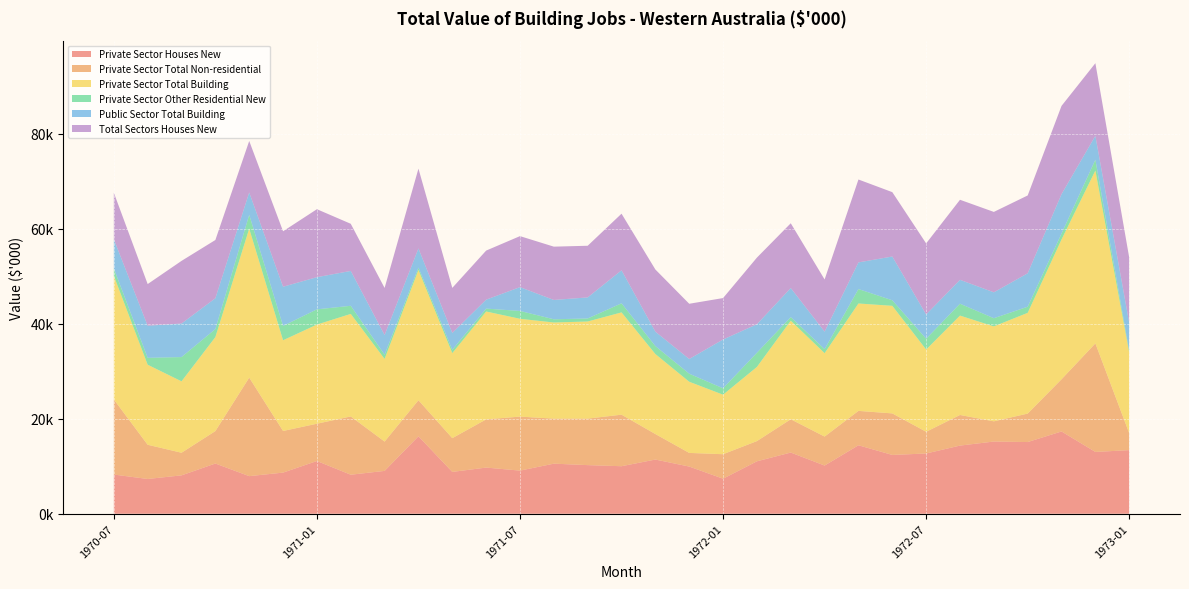

Reading left to right, extract all data points from this chart.

Private Sector Houses New: 1970-07=8247	1970-08=7318	1970-09=8078	1970-10=10568	1970-11=7913	1970-12=8658	1971-01=11097	1971-02=8214	1971-03=9018	1971-04=16299	1971-05=8804	1971-06=9716	1971-07=9078	1971-08=10540	1971-09=10232	1971-10=10002	1971-11=11406	1971-12=9931	1972-01=7374	1972-02=11034	1972-03=12879	1972-04=10144	1972-05=14409	1972-06=12377	1972-07=12679	1972-08=14345	1972-09=15196	1972-10=15087	1972-11=17316	1972-12=13007	1973-01=13386
Private Sector Total Non-residential: 1970-07=15804	1970-08=7198	1970-09=4759	1970-10=6829	1970-11=20732	1970-12=8760	1971-01=7847	1971-02=12260	1971-03=6168	1971-04=7589	1971-05=7103	1971-06=10141	1971-07=11366	1971-08=9473	1971-09=9787	1971-10=10846	1971-11=5367	1971-12=2870	1972-01=5154	1972-02=4256	1972-03=7003	1972-04=6096	1972-05=7235	1972-06=8739	1972-07=4572	1972-08=6439	1972-09=4252	1972-10=5992	1972-11=10983	1972-12=22844	1973-01=3559
Private Sector Total Building: 1970-07=26025	1970-08=16845	1970-09=15031	1970-10=19783	1970-11=31349	1970-12=19091	1971-01=20865	1971-02=21579	1971-03=17395	1971-04=27414	1971-05=17900	1971-06=22704	1971-07=20583	1971-08=20232	1971-09=20439	1971-10=21526	1971-11=16833	1971-12=14979	1972-01=12528	1972-02=15605	1972-03=20745	1972-04=17552	1972-05=22602	1972-06=22640	1972-07=17305	1972-08=20916	1972-09=19976	1972-10=21200	1972-11=29416	1972-12=36375	1973-01=16969
Private Sector Other Residential New: 1970-07=1541	1970-08=1448	1970-09=5102	1970-10=1685	1970-11=2912	1970-12=3013	1971-01=3204	1971-02=1706	1971-03=883	1971-04=493	1971-05=677	1971-06=608	1971-07=1653	1971-08=675	1971-09=637	1971-10=1906	1971-11=1676	1971-12=1689	1972-01=1344	1972-02=2984	1972-03=749	1972-04=835	1972-05=3034	1972-06=1165	1972-07=2272	1972-08=2500	1972-09=1722	1972-10=1287	1972-11=1253	1972-12=2268	1973-01=333
Public Sector Total Building: 1970-07=6158	1970-08=6759	1970-09=7061	1970-10=6488	1970-11=4714	1970-12=8250	1971-01=6772	1971-02=7339	1971-03=4149	1971-04=4035	1971-05=3565	1971-06=1885	1971-07=5010	1971-08=4072	1971-09=4432	1971-10=6955	1971-11=3034	1971-12=3099	1972-01=10270	1972-02=6003	1972-03=6125	1972-04=3696	1972-05=5614	1972-06=9213	1972-07=5111	1972-08=5027	1972-09=5452	1972-10=7039	1972-11=8293	1972-12=5044	1973-01=5912
Total Sectors Houses New: 1970-07=9788	1970-08=8766	1970-09=13180	1970-10=12253	1970-11=10825	1970-12=11671	1971-01=14301	1971-02=9920	1971-03=9901	1971-04=16792	1971-05=9481	1971-06=10324	1971-07=10731	1971-08=11215	1971-09=10869	1971-10=11908	1971-11=13082	1971-12=11620	1972-01=8718	1972-02=14018	1972-03=13628	1972-04=10979	1972-05=17443	1972-06=13542	1972-07=14951	1972-08=16845	1972-09=16918	1972-10=16374	1972-11=18569	1972-12=15275	1973-01=13719